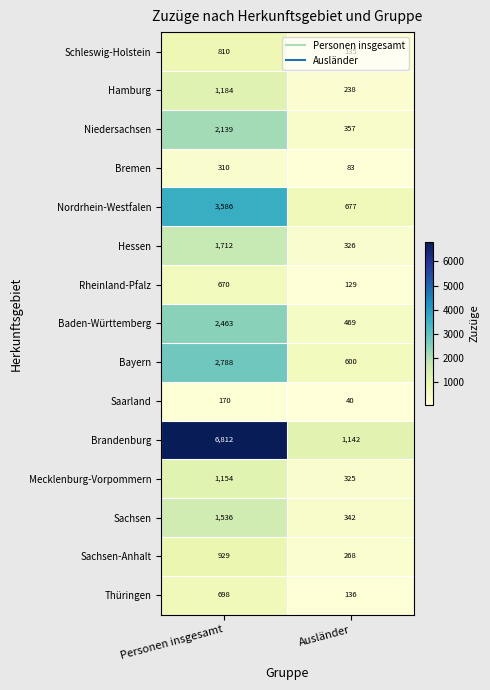

Which series has the widest spread of values?

Brandenburg